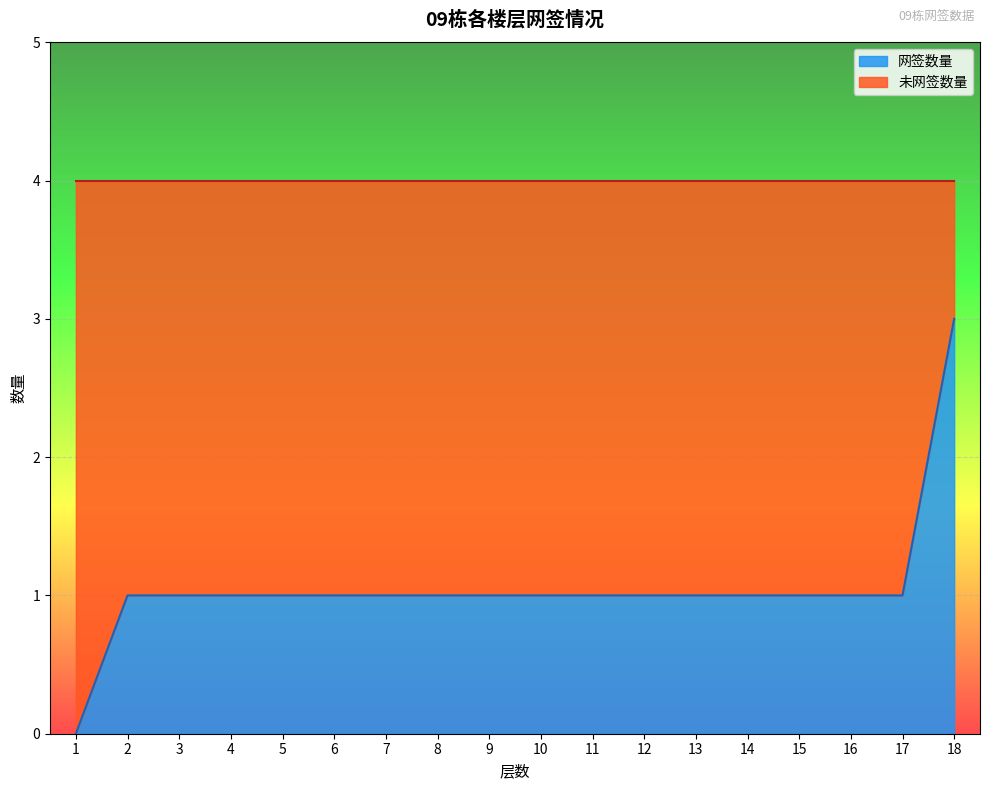

Reading right to left, transcribe all the data shown in this chart.

网签数量: 18=3	17=1	16=1	15=1	14=1	13=1	12=1	11=1	10=1	9=1	8=1	7=1	6=1	5=1	4=1	3=1	2=1	1=0
总室号数: 18=4	17=4	16=4	15=4	14=4	13=4	12=4	11=4	10=4	9=4	8=4	7=4	6=4	5=4	4=4	3=4	2=4	1=4
未网签数量: 18=1	17=3	16=3	15=3	14=3	13=3	12=3	11=3	10=3	9=3	8=3	7=3	6=3	5=3	4=3	3=3	2=3	1=4